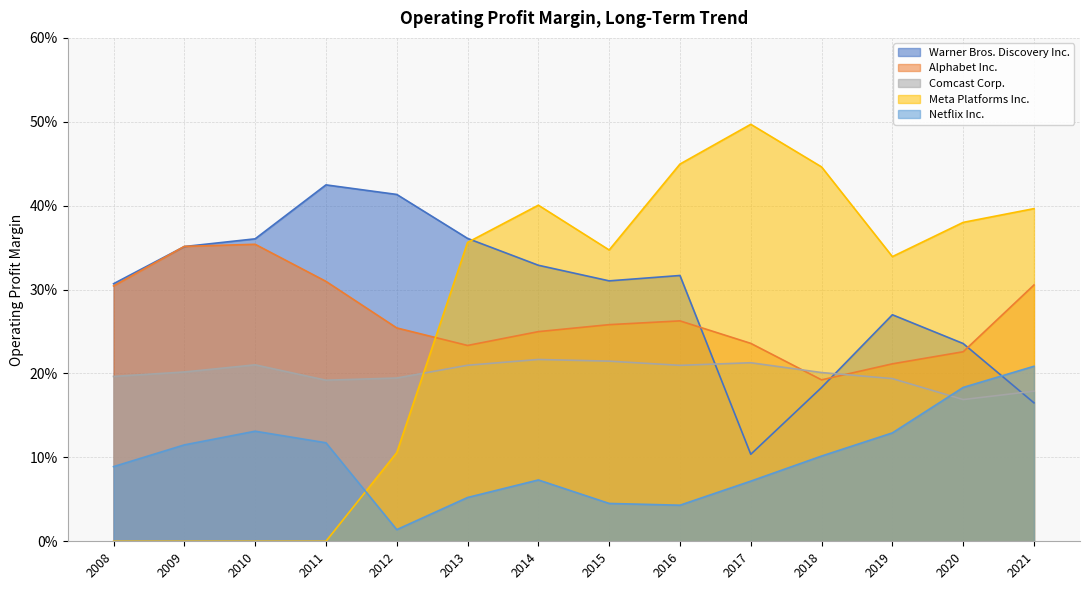

Count the Meta Platforms Inc. values in the range 0 to 1.

14